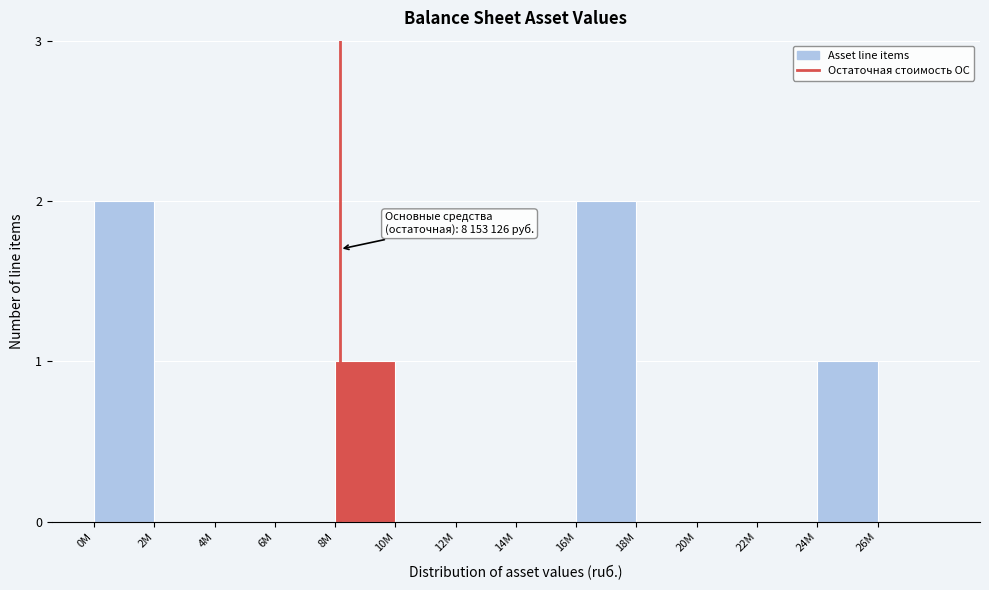

Reading left to right, what are all the values shown in this chart?

0M=2	2M=0	4M=0	6M=0	8M=1	10M=0	12M=0	14M=0	16M=2	18M=0	20M=0	22M=0	24M=1	26M=0